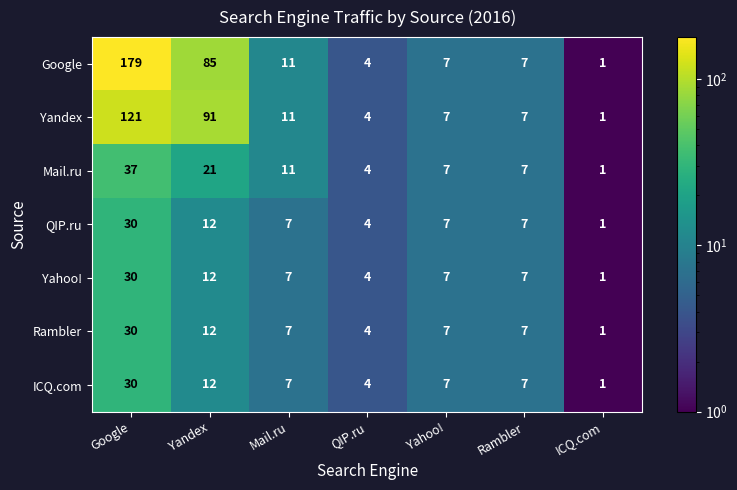

Is it true that ICQ.com equals 2 at ICQ.com?

False